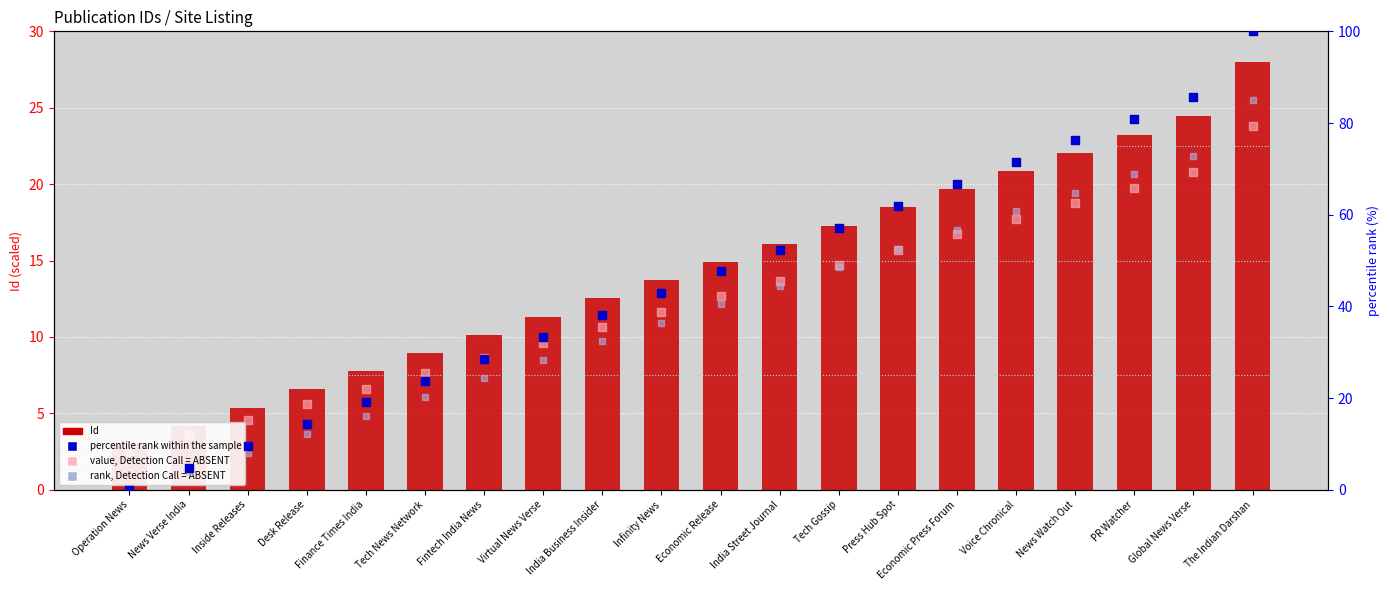

Which series reaches the maximum Y coordinate?

percentile rank within the sample